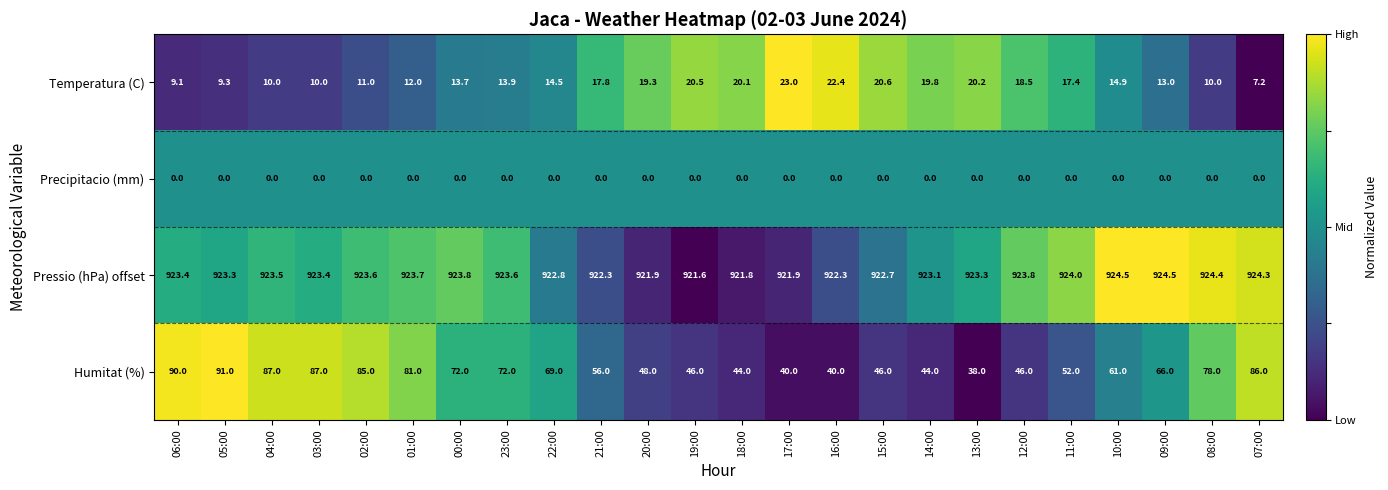

What is the sum of the Humitat (%) values at 00:00 and 09:00?

138.0